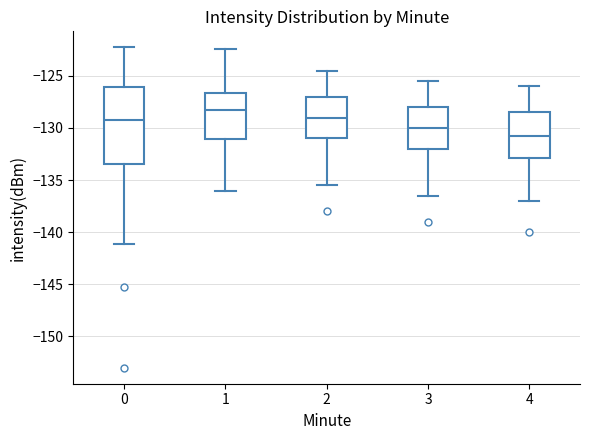

Which box is the tallest, from its lower edge to its upper edge?

0